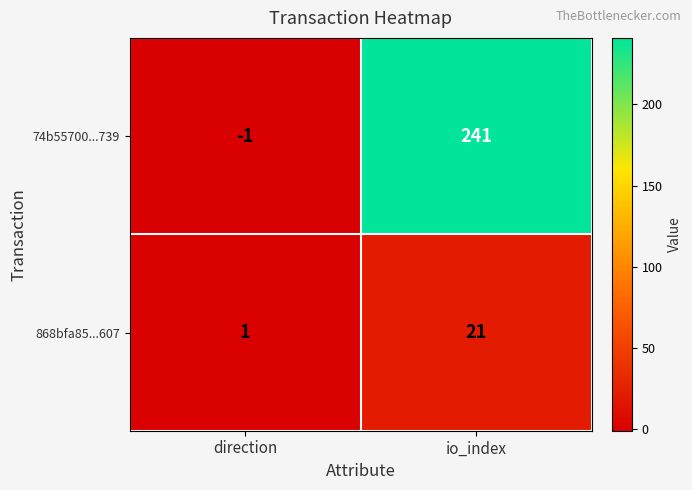

How many positive values does the 74b55700...739 series have?

1